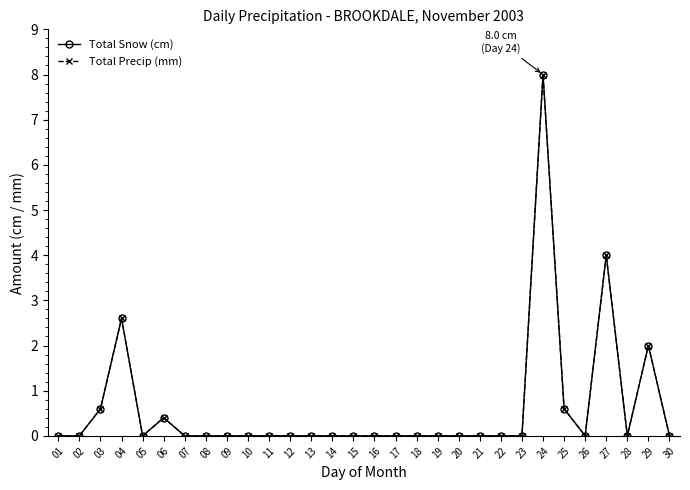

At 08, list the series in order from smallest to largest.

Total Snow (cm), Total Precip (mm)